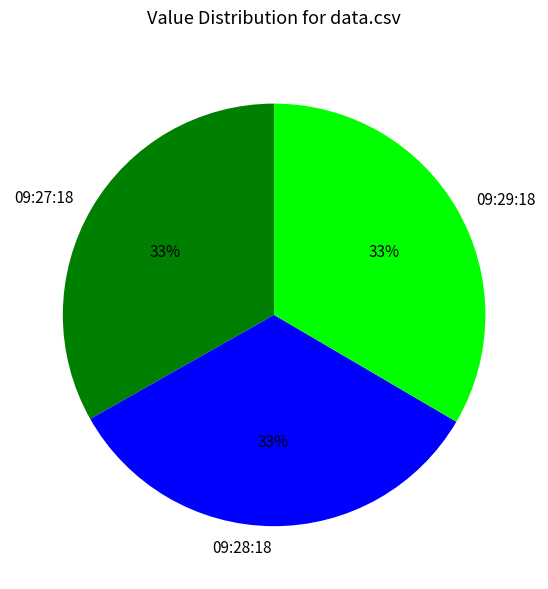

Do 09:28:18 and 09:29:18 together represent more than half of the pie?

Yes